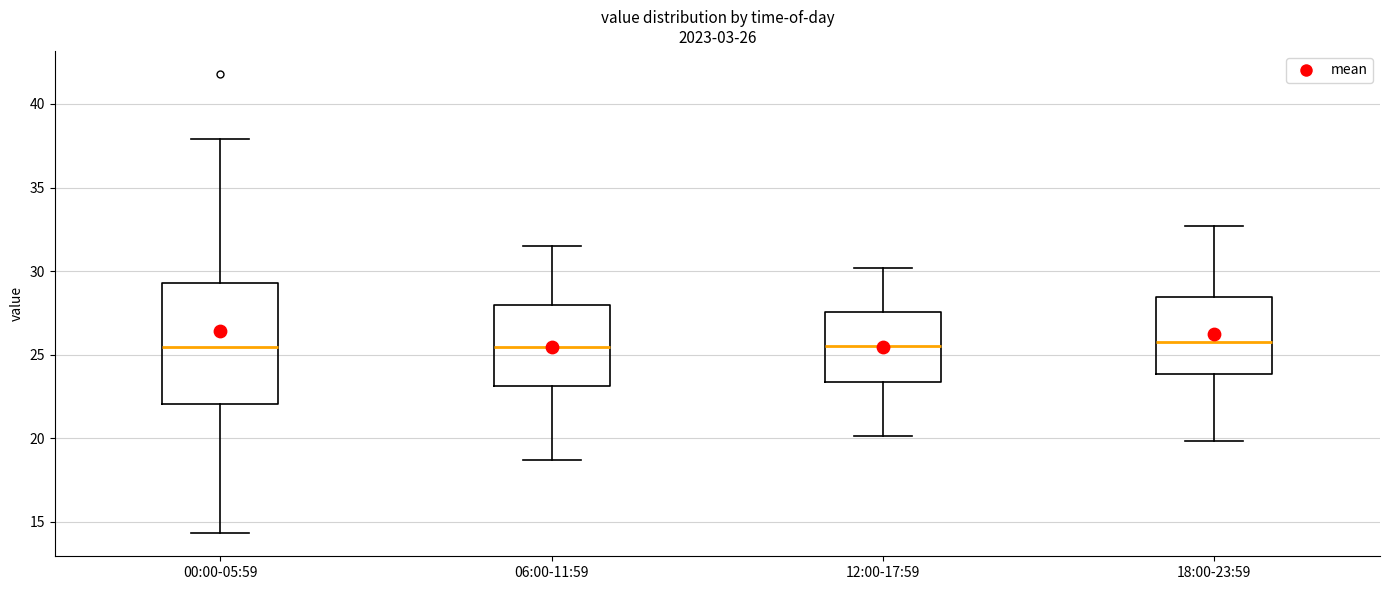

Which box is the tallest, from its lower edge to its upper edge?

00:00-05:59